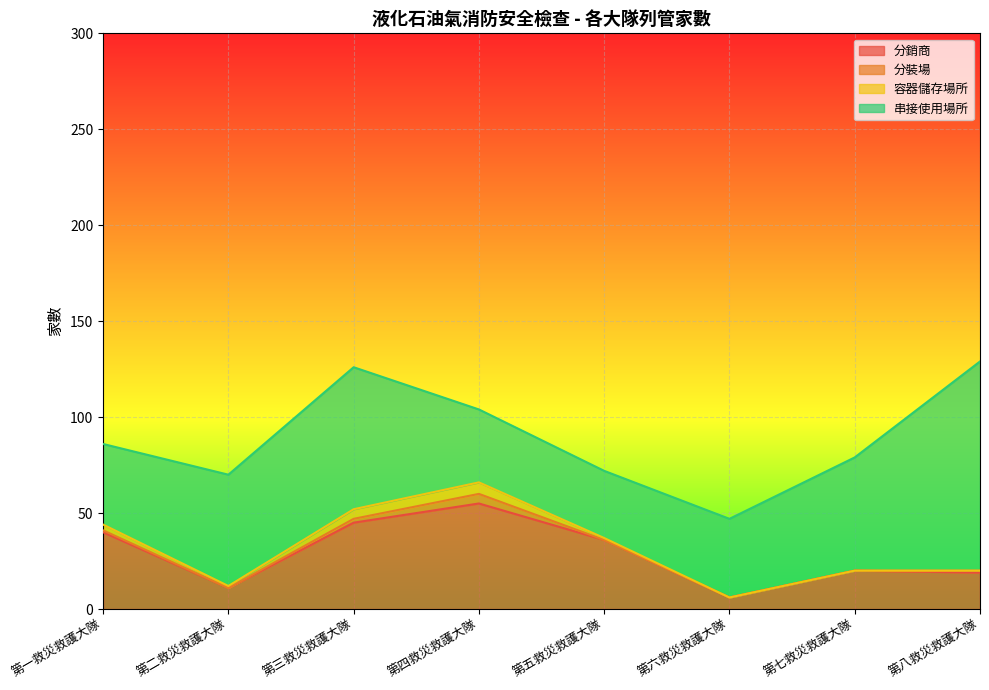

Where is the first local minimum for 串接使用場所?

第五救災救護大隊